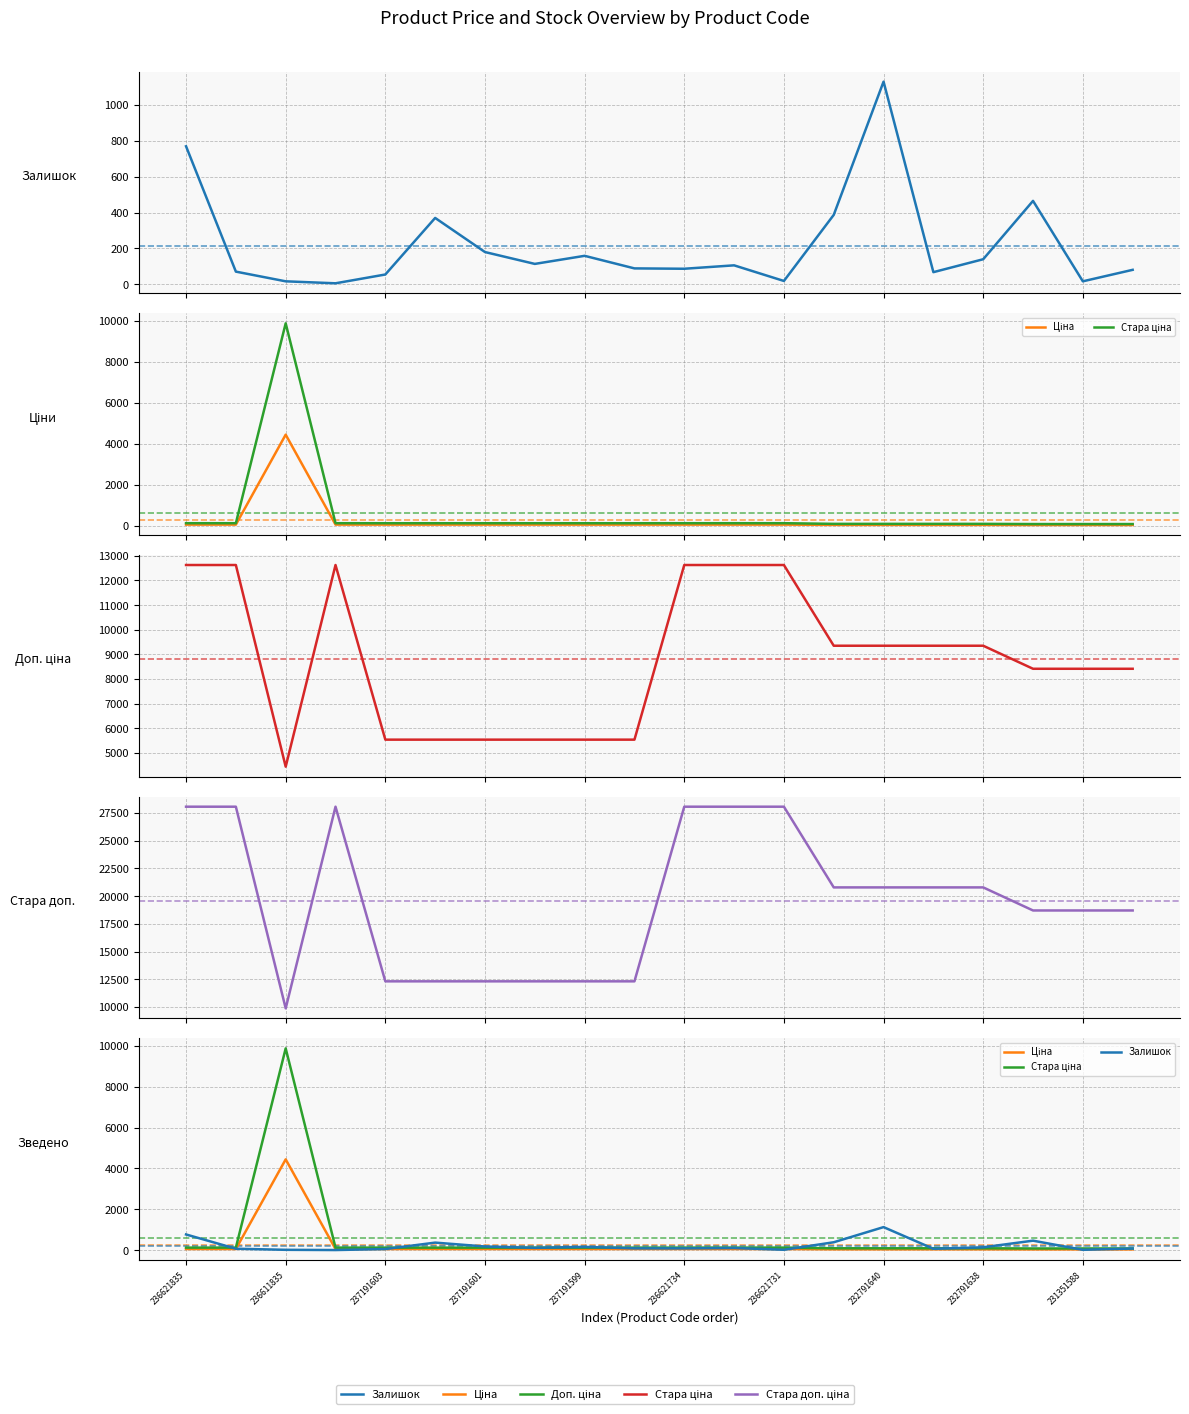

What are all the series names shown in the legend?

Залишок, Ціна, Стара ціна, Доп. ціна, Стара доп. ціна